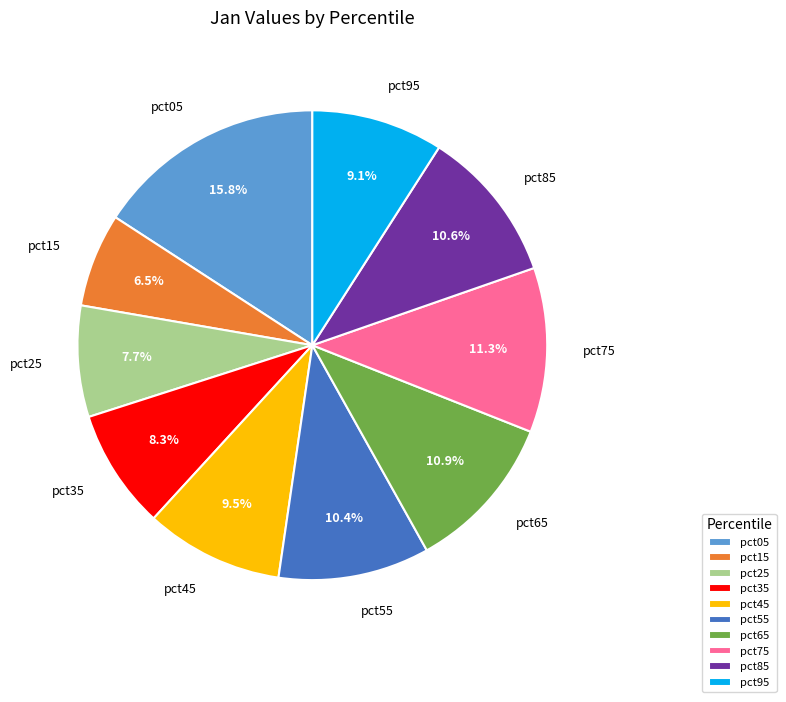

Combined, do pct25 and pct55 account for over 50%?

No